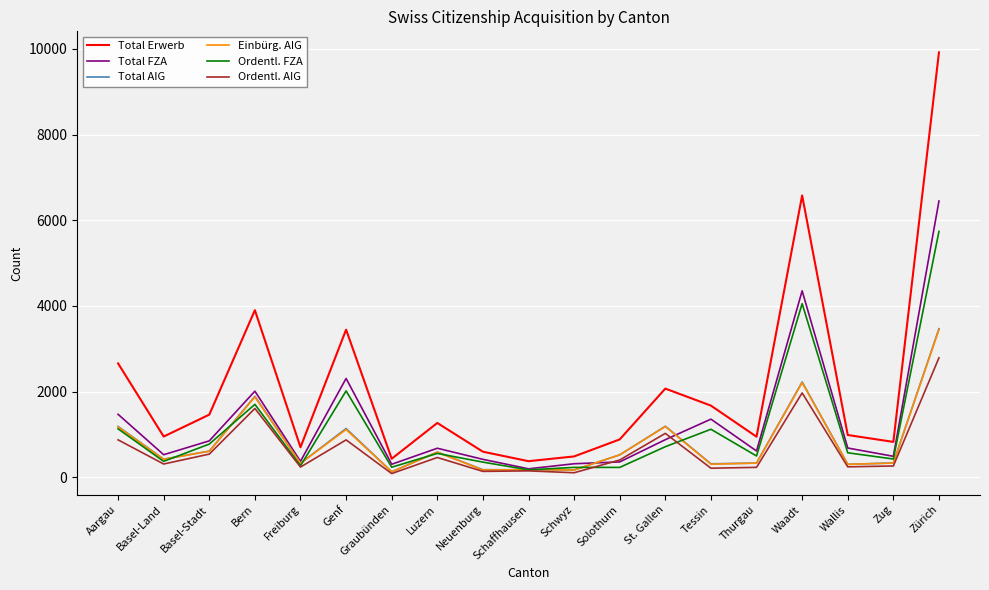

What are all the series names shown in the legend?

Total Erwerb, Total FZA, Total AIG, Einbürg. AIG, Ordentl. FZA, Ordentl. AIG